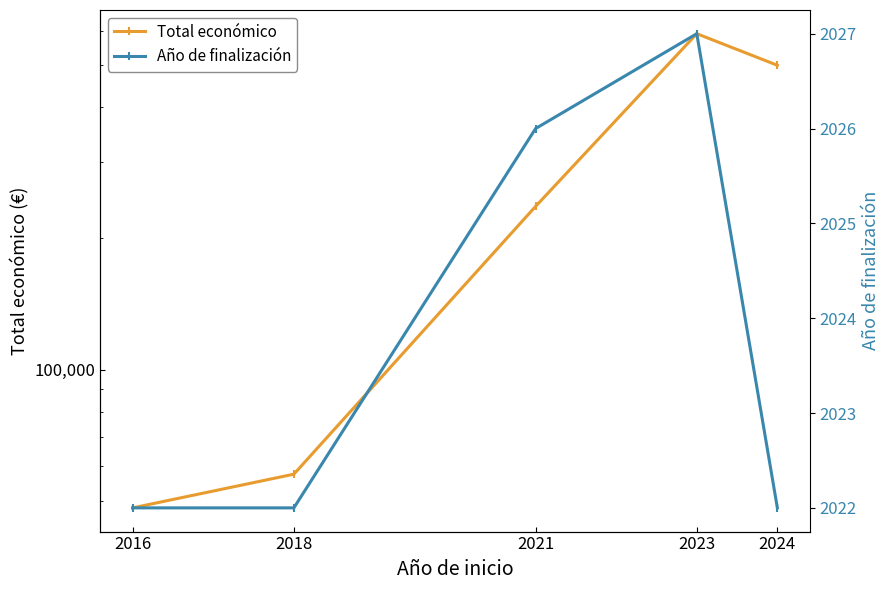

What is the spread (max minus min) of values at 2023?

588685